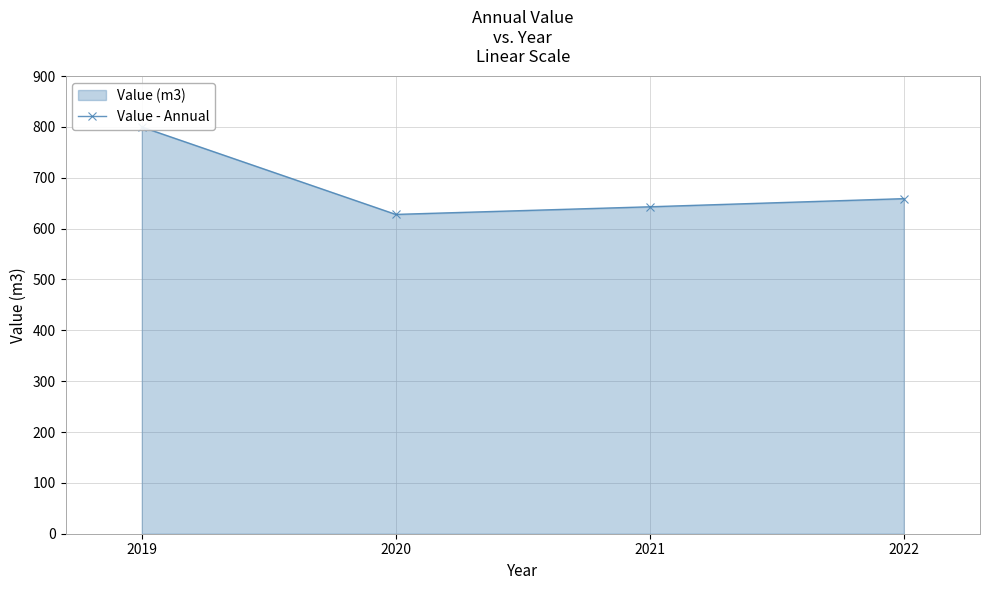

Rank the categories by value from lowest to highest.

2020, 2021, 2022, 2019